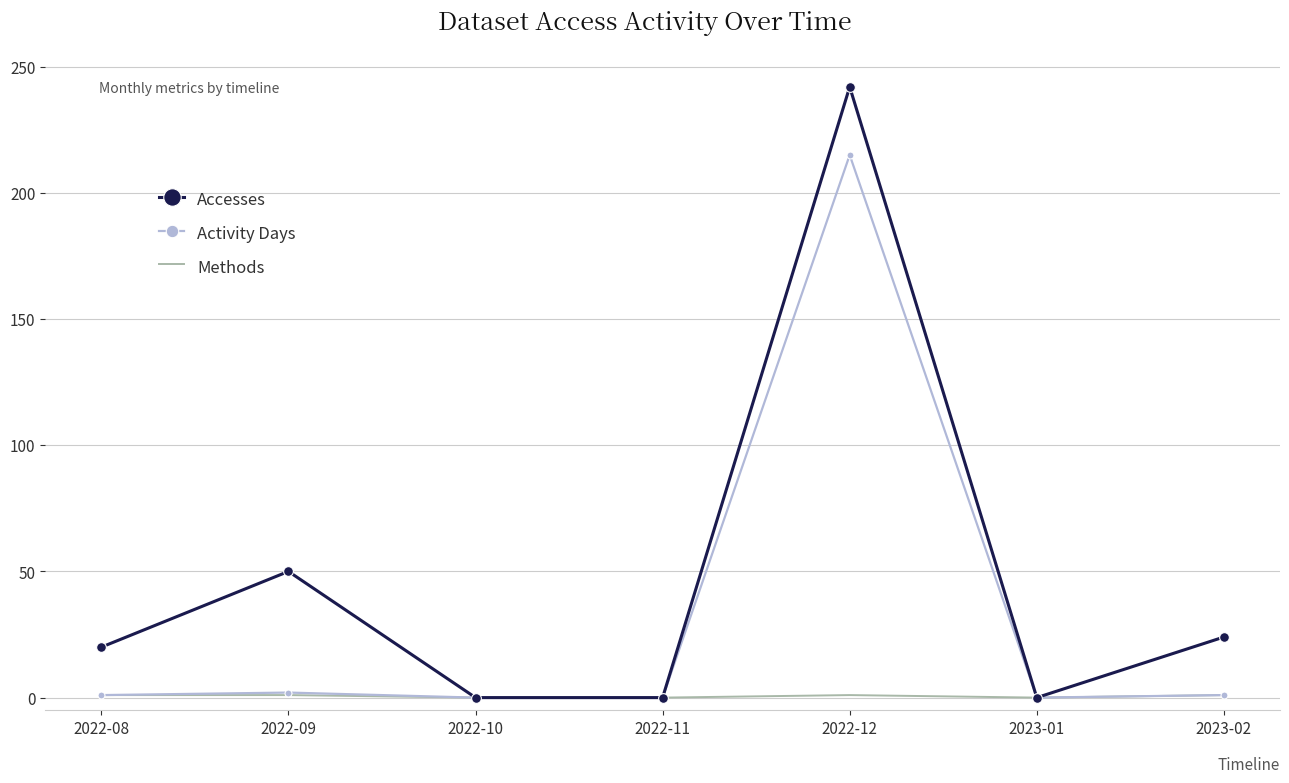

Is the value of Methods at 2022-09 greater than the value of Accesses at 2022-08?

No